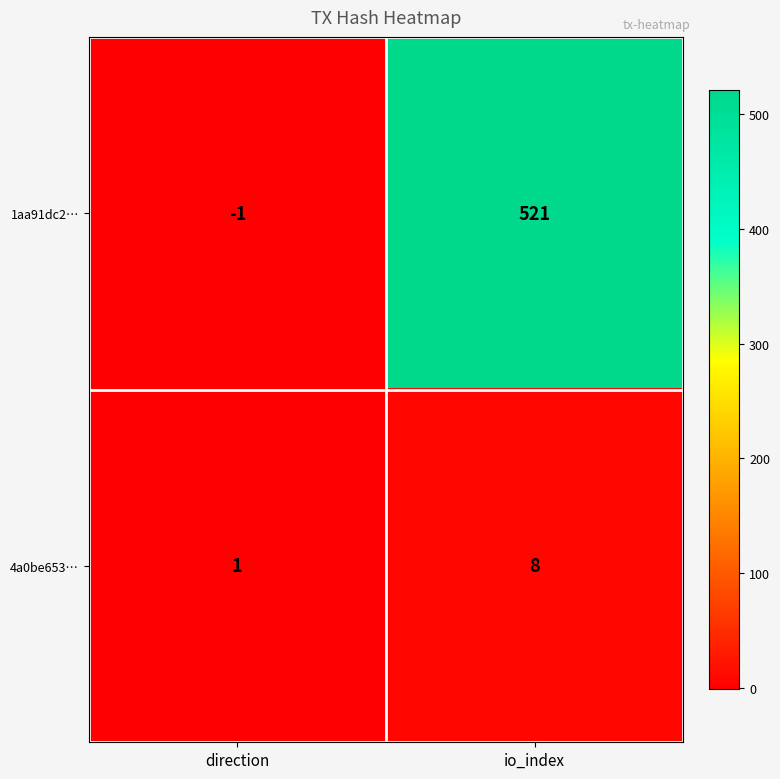

How many values in the 4a0be653… series are below 8?

1